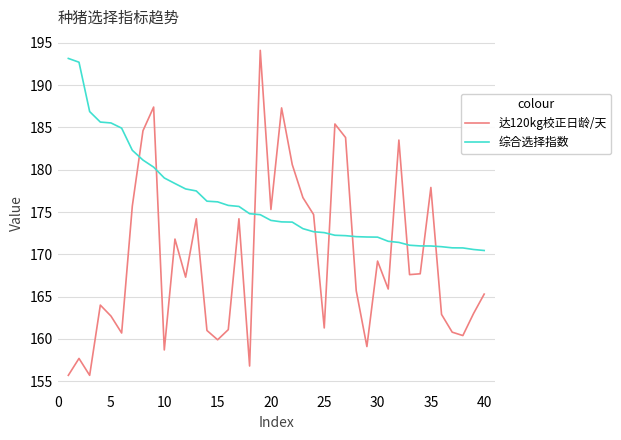

Which series has the largest total across all categories?

综合选择指数